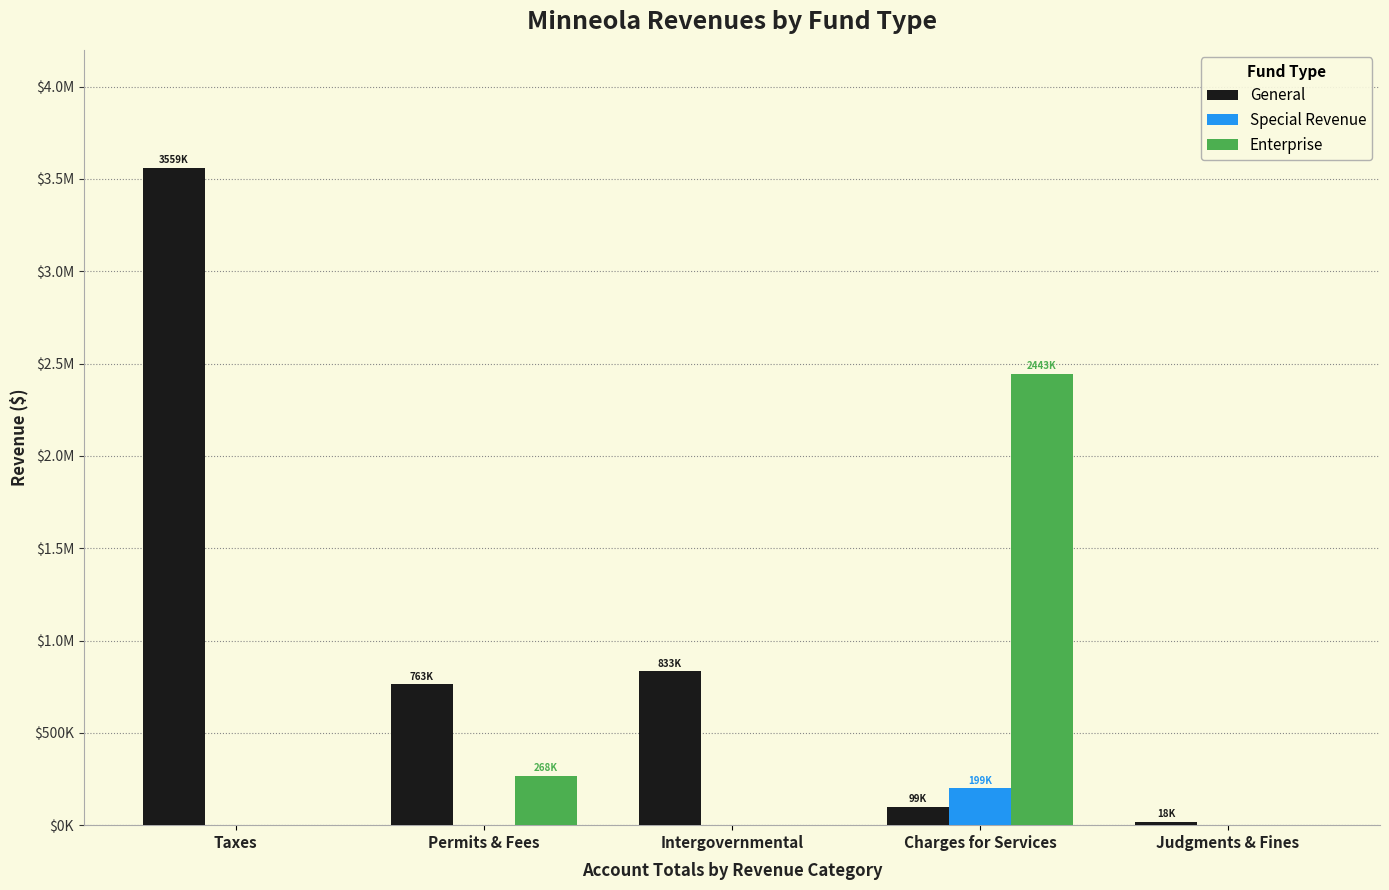

Reading right to left, extract all data points from this chart.

General: Judgments & Fines=18034	Charges for Services=99390	Intergovernmental=832872	Permits & Fees=762600	Taxes=3558529
Special Revenue: Judgments & Fines=0	Charges for Services=199272	Intergovernmental=0	Permits & Fees=0	Taxes=0
Enterprise: Judgments & Fines=0	Charges for Services=2443070	Intergovernmental=0	Permits & Fees=268159	Taxes=0